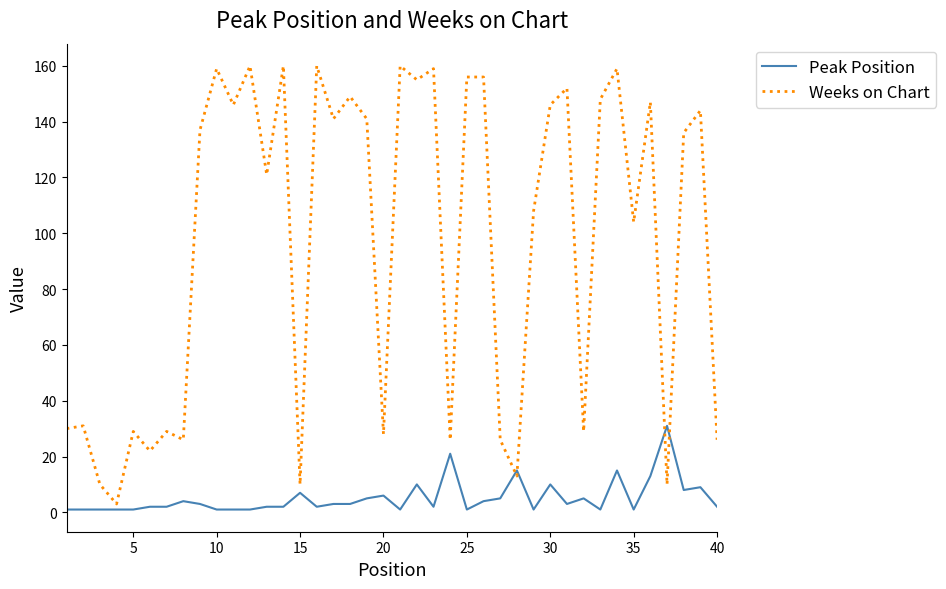

What is the difference between the maximum and minimum values in the Peak Position series?

30